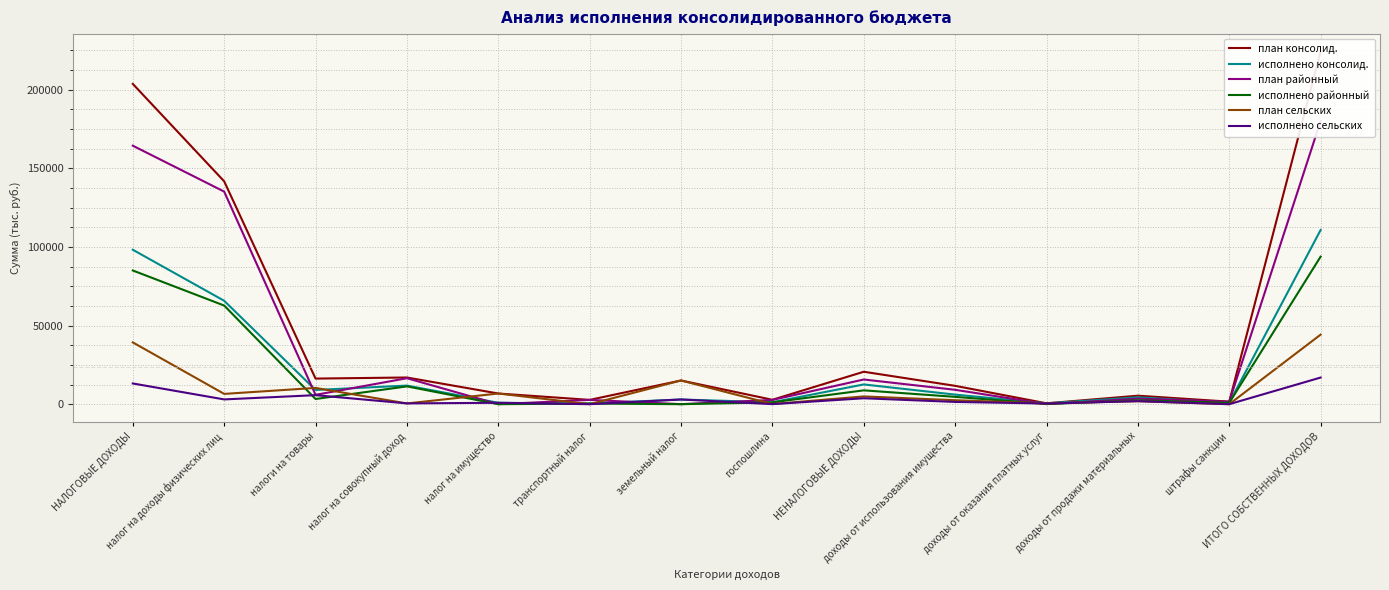

What is the label of the 5th point from the right?

доходы от использования имущества